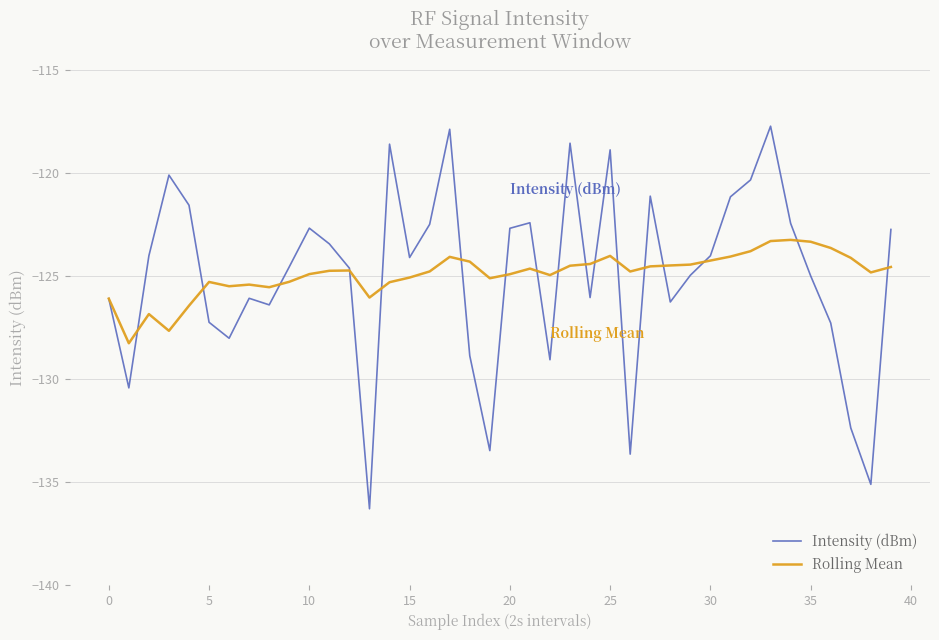

Rank the series by their maximum value, from highest to lowest.

Intensity (dBm), Rolling Mean